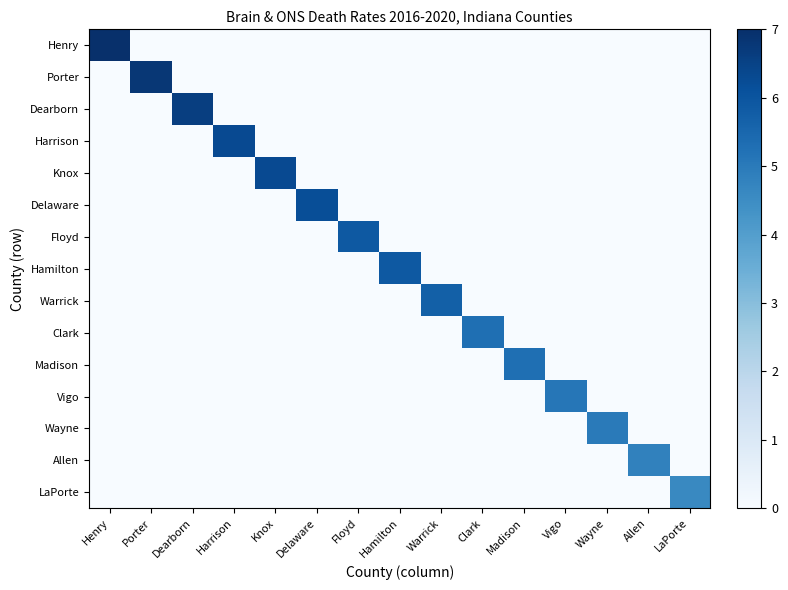

Count the number of data series in this chart.

15